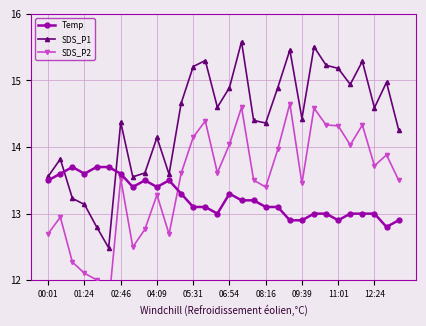

The value of Temp at 14 is 21.5. True or false?

False